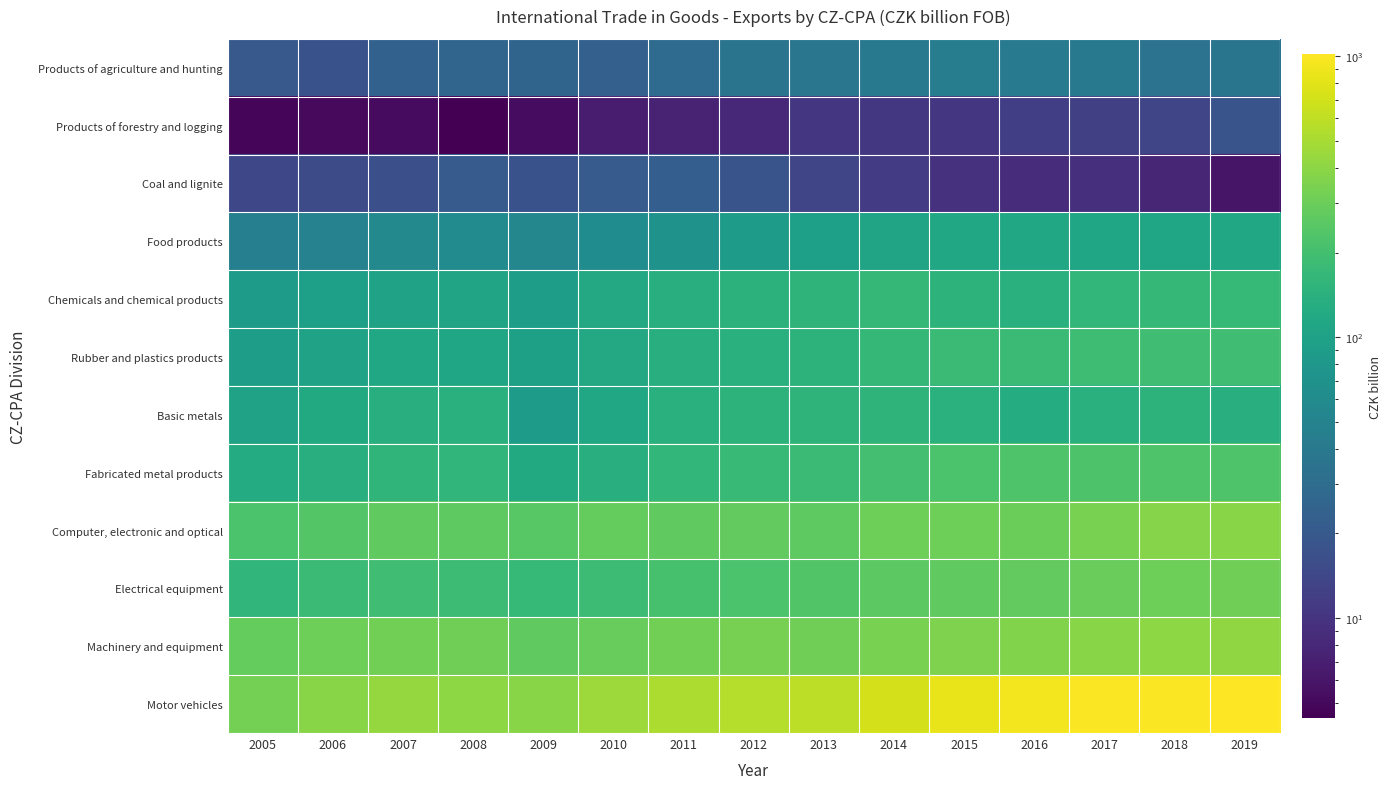

Rank the series at 2019 from lowest to highest value.

Coal and lignite, Products of forestry and logging, Products of agriculture and hunting, Food products, Basic metals, Chemicals and chemical products, Rubber and plastics products, Fabricated metal products, Electrical equipment, Computer, electronic and optical, Machinery and equipment, Motor vehicles